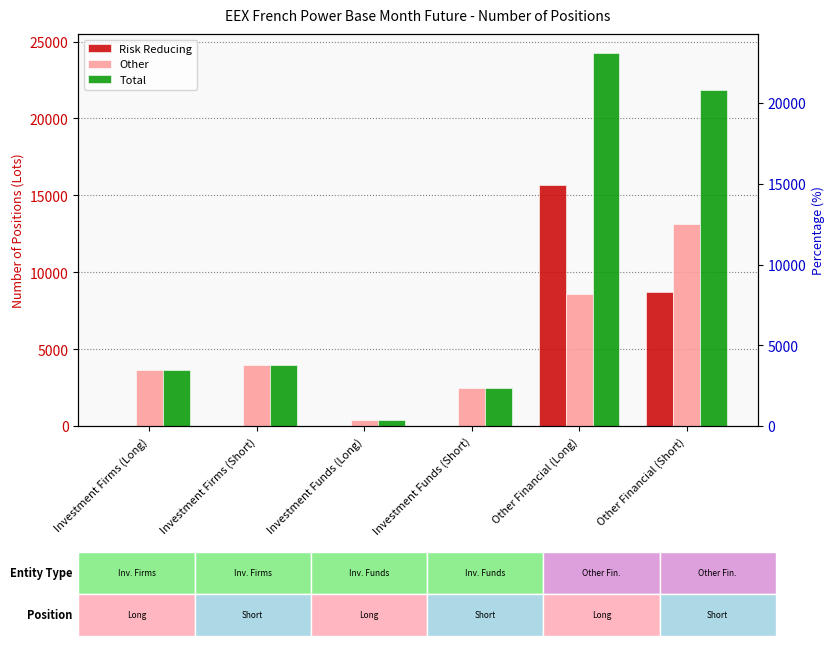

Is it true that Risk Reducing equals 15682.0 at Other Financial (Long)?

True